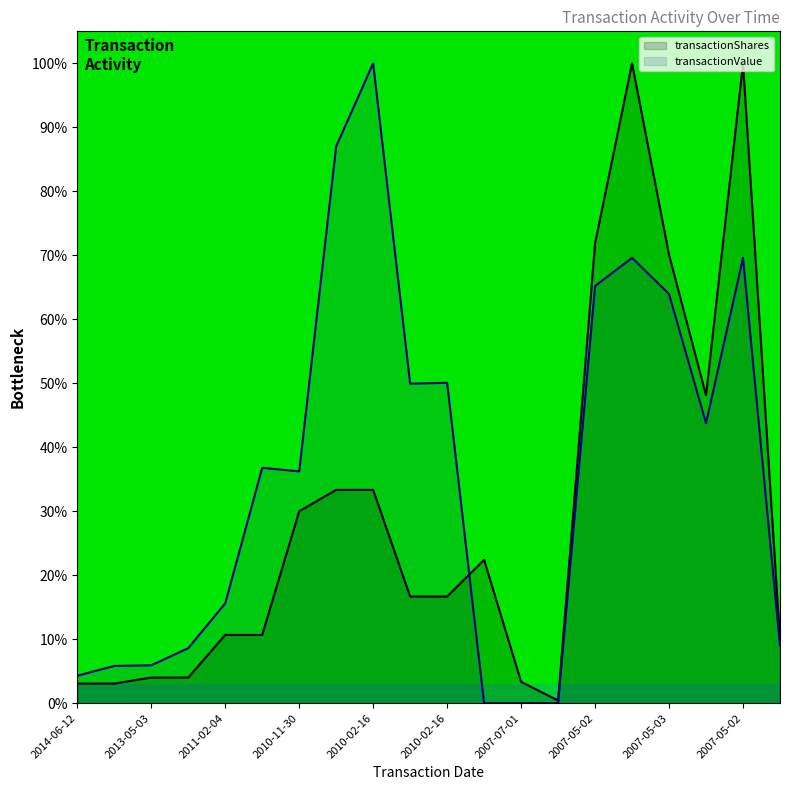

The transactionShares series shows 12.4 at 2010-11-30. True or false?

False